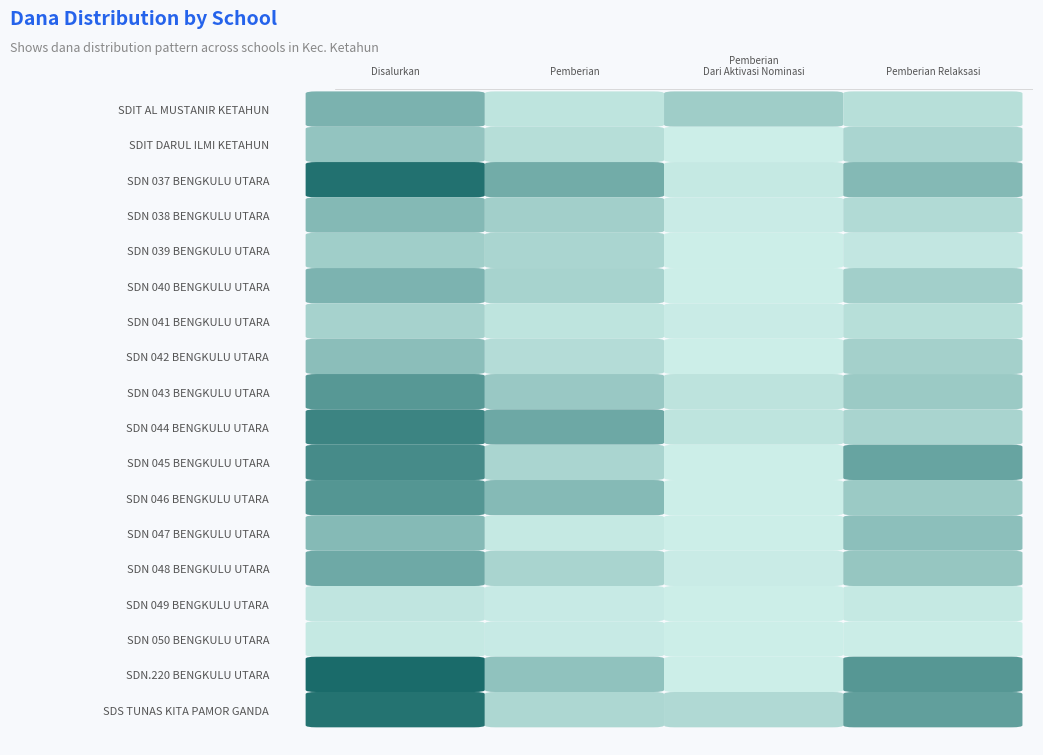

Reading right to left, extract all data points from this chart.

SDIT AL MUSTANIR KETAHUN: 2700000	5850000	1800000	10350000
SDIT DARUL ILMI KETAHUN: 4275000	0	2925000	7200000
SDN 037 BENGKULU UTARA: 9225000	900000	11475000	21600000
SDN 038 BENGKULU UTARA: 3375000	450000	5400000	9225000
SDN 039 BENGKULU UTARA: 1350000	0	4275000	5625000
SDN 040 BENGKULU UTARA: 5400000	0	4725000	10125000
SDN 041 BENGKULU UTARA: 2700000	450000	1800000	4950000
SDN 042 BENGKULU UTARA: 5175000	0	3150000	8325000
SDN 043 BENGKULU UTARA: 6300000	2025000	6525000	14850000
SDN 044 BENGKULU UTARA: 4500000	1800000	12150000	18450000
SDN 045 BENGKULU UTARA: 12825000	0	4275000	17100000
SDN 046 BENGKULU UTARA: 6300000	0	9000000	15300000
SDN 047 BENGKULU UTARA: 8100000	0	900000	9000000
SDN 048 BENGKULU UTARA: 6975000	450000	4500000	11925000
SDN 049 BENGKULU UTARA: 900000	0	675000	1575000
SDN 050 BENGKULU UTARA: 225000	0	675000	900000
SDN.220 BENGKULU UTARA: 15075000	0	7650000	22725000
SDS TUNAS KITA PAMOR GANDA: 13725000	3600000	4050000	21375000